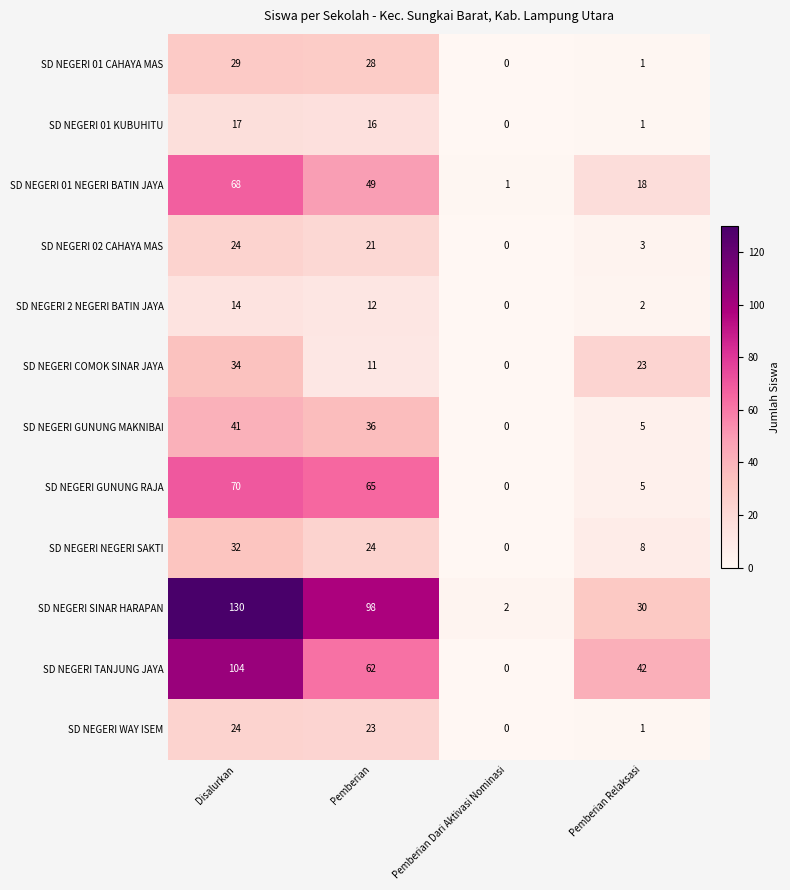

The SD NEGERI 01 NEGERI BATIN JAYA series shows 68 at Disalurkan. True or false?

True